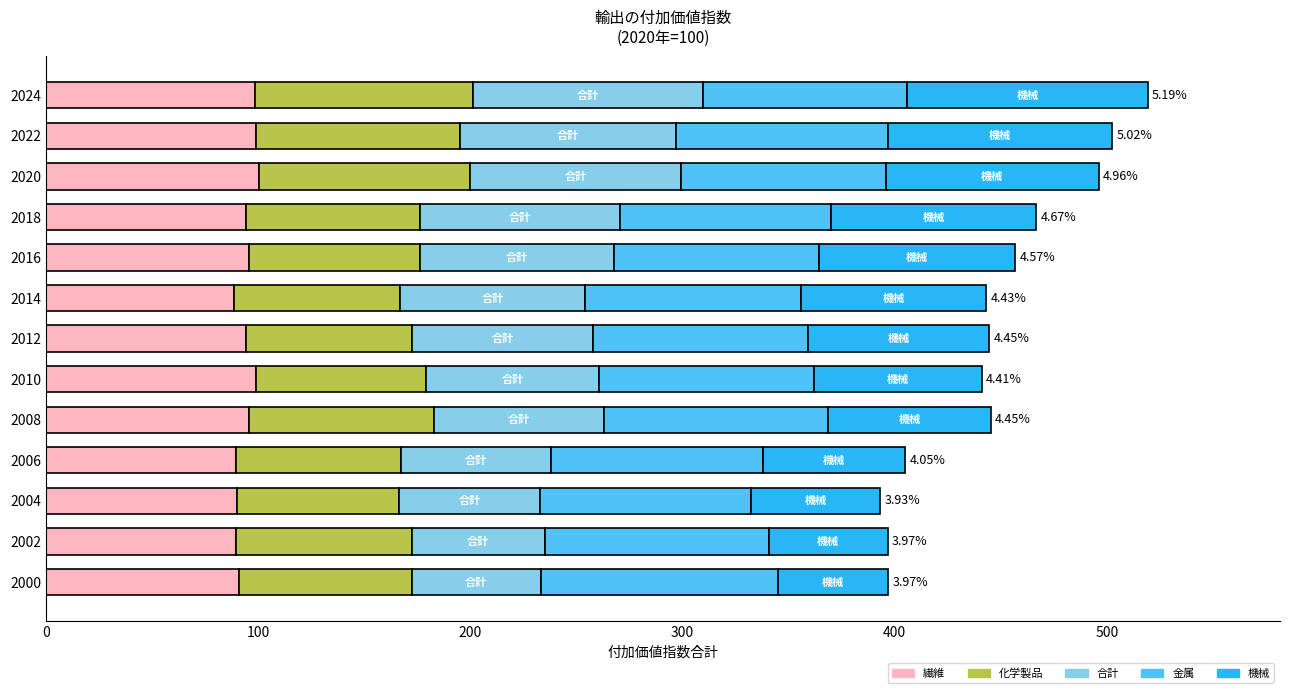

What is the difference between the maximum and minimum values in the 繊維 series?

11.7